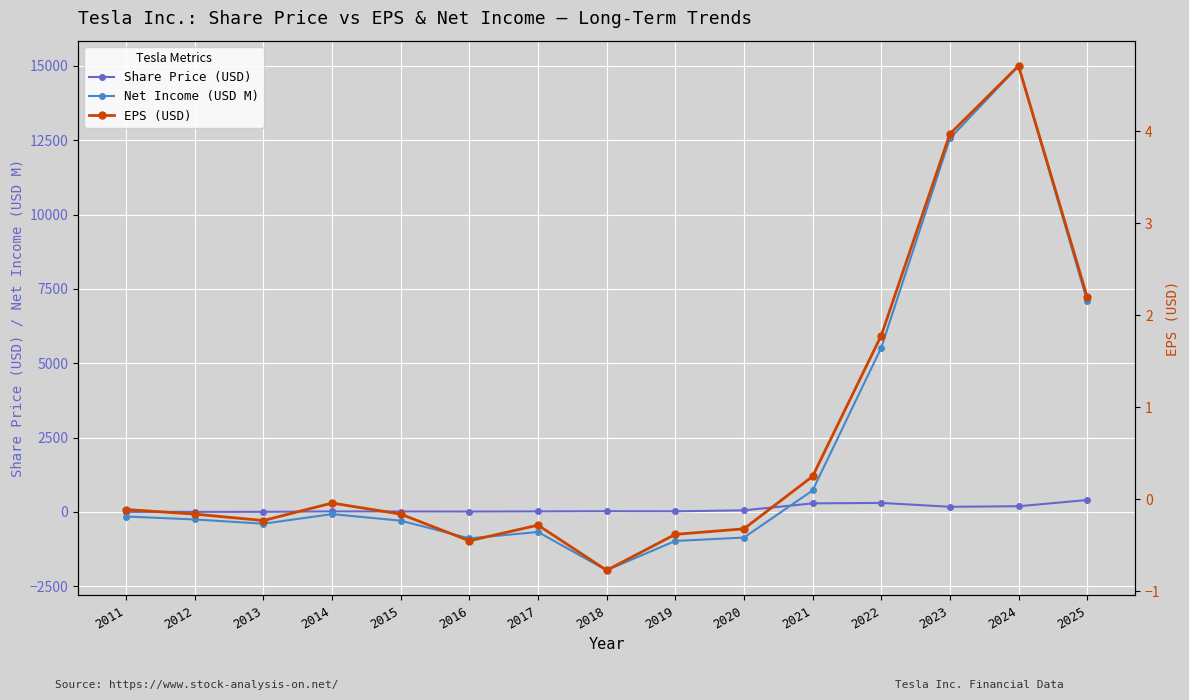

Which series has the widest spread of values?

Net Income (USD M)